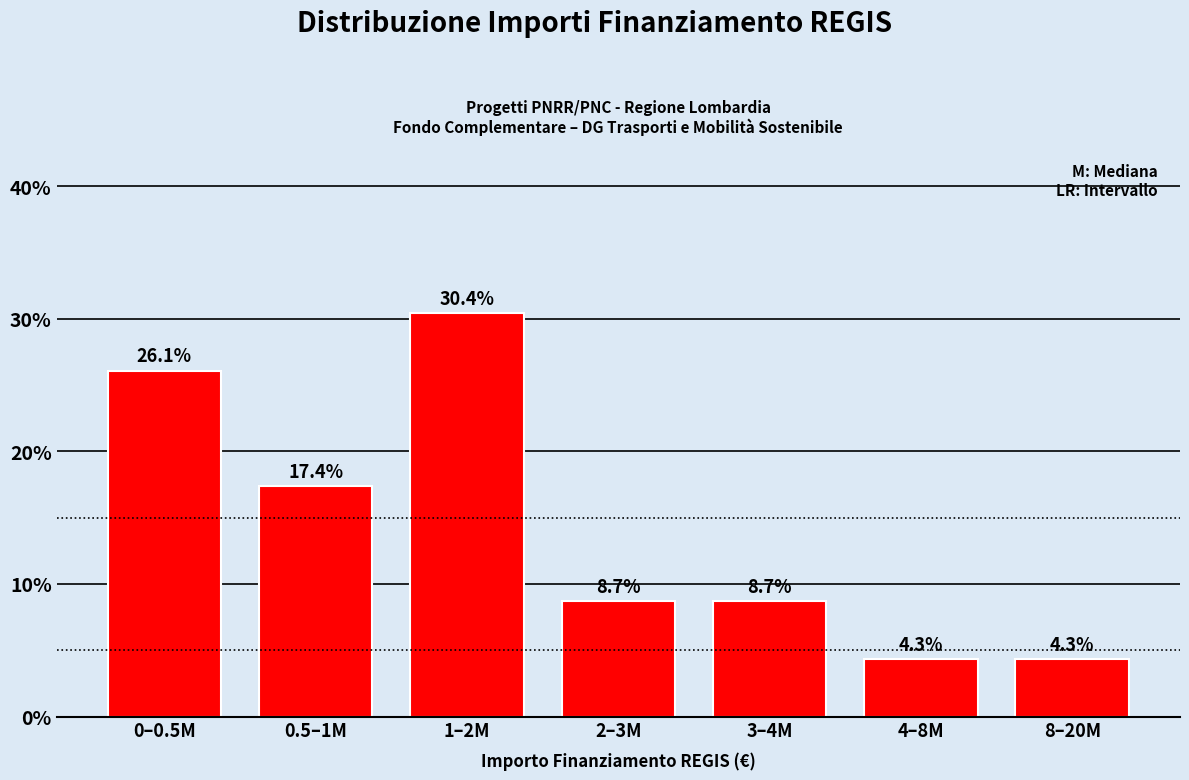

Reading left to right, list all the values displayed in this chart.

26.1	17.4	30.4	8.7	8.7	4.3	4.3